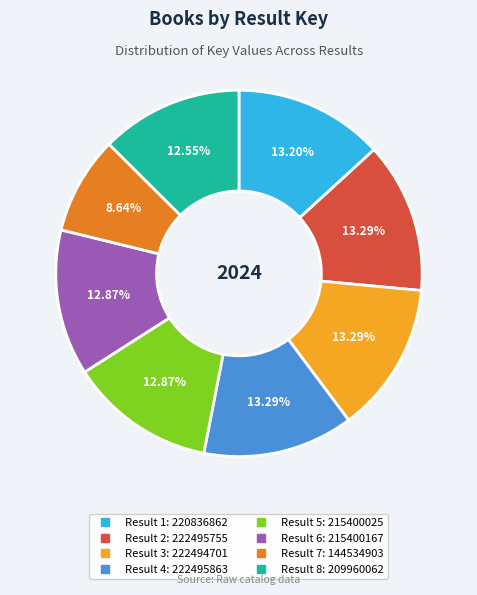

Is there a majority slice in this chart?

No